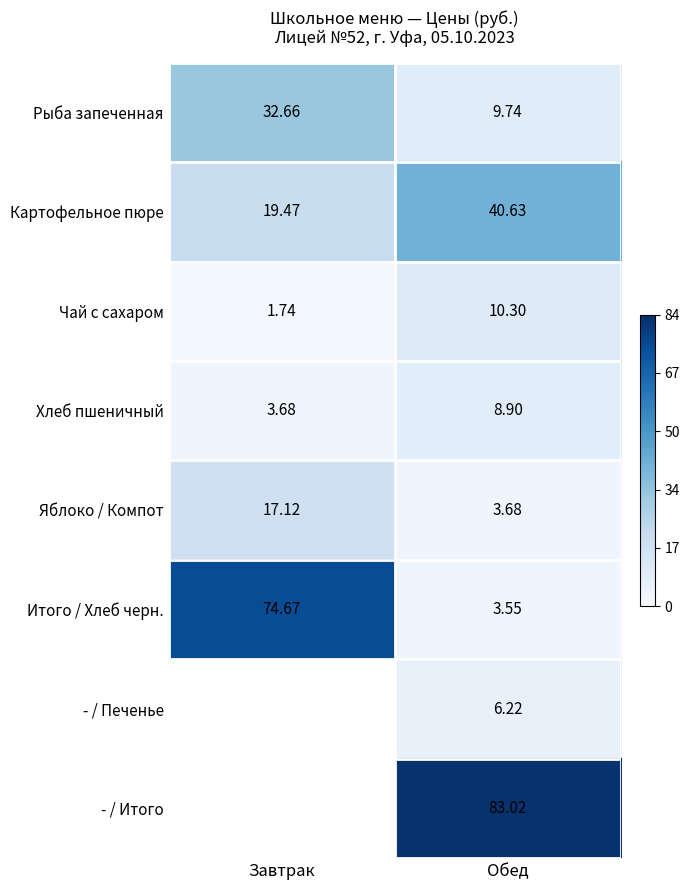

What is the spread (max minus min) of values at Обед?

79.5